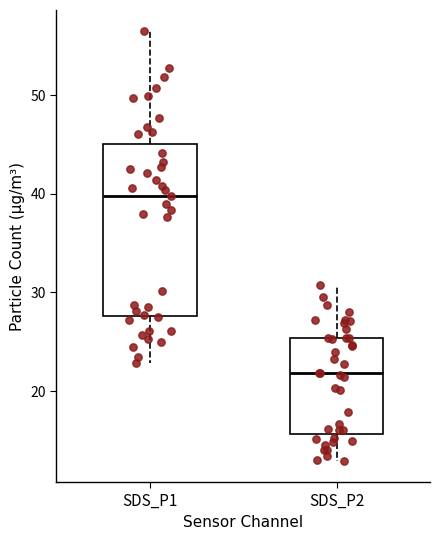

Reading left to right, read every box against the y-axis: the position of its median line, the range the box covers, and the ends of its whiskers. The values are not printed on the chart, so give them approximately, as read against the axis.

SDS_P1: median 40, box 28 to 45, whiskers 23 to 56
SDS_P2: median 22, box 16 to 25, whiskers 13 to 31